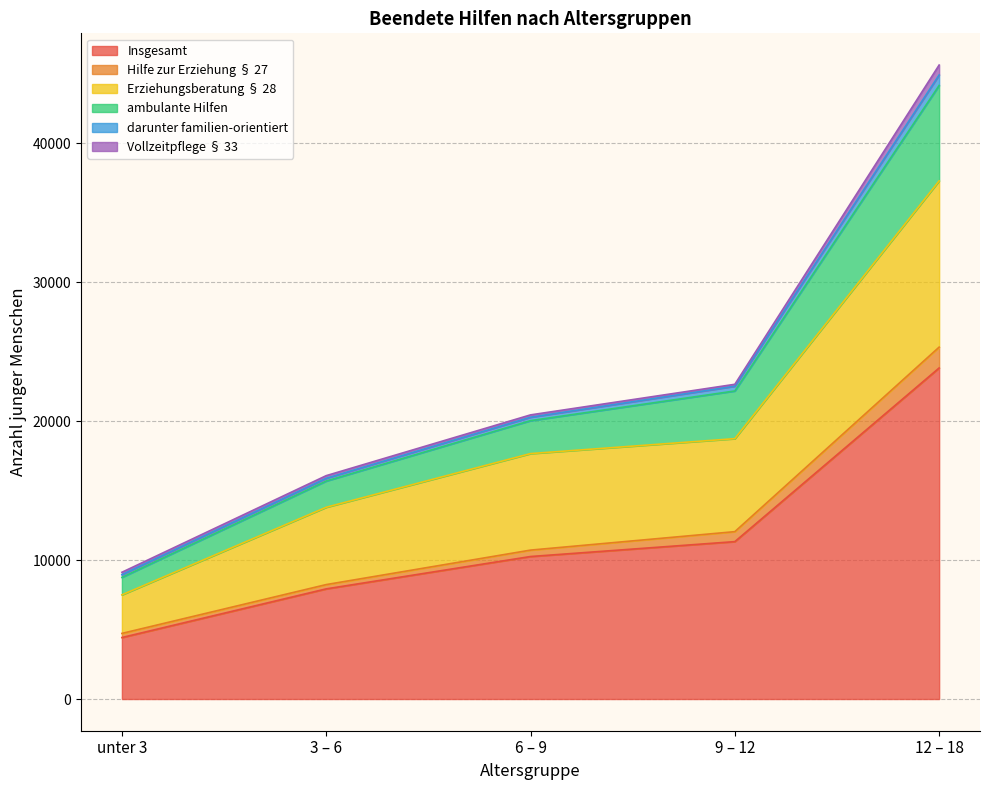

True or false: Hilfe zur Erziehung § 27 has more than 0 points higher than both neighbors.

False